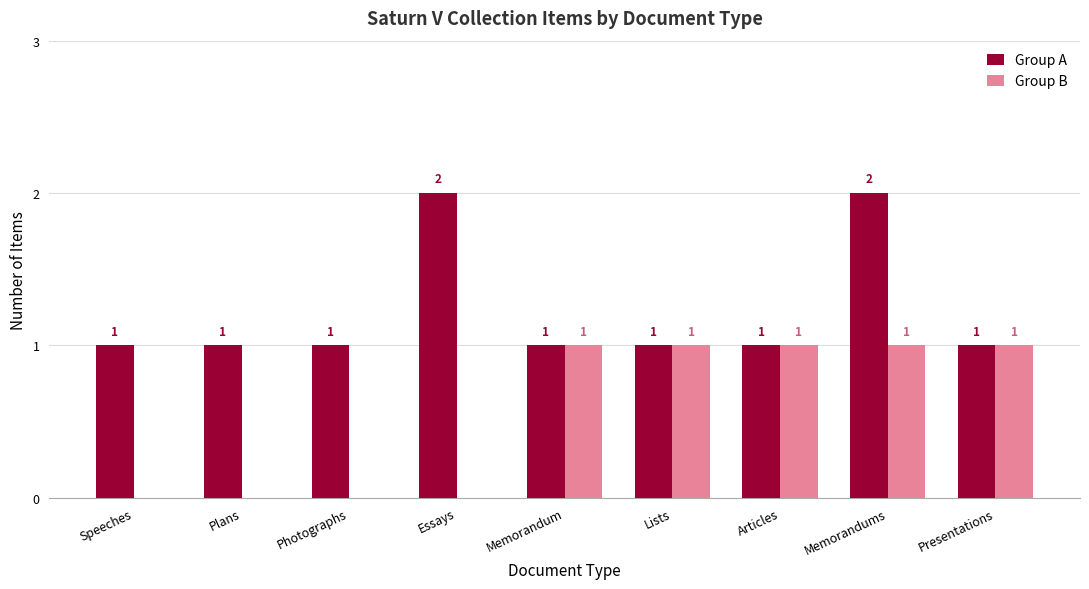

Is the value of Group A at Articles greater than the value of Group B at Plans?

Yes